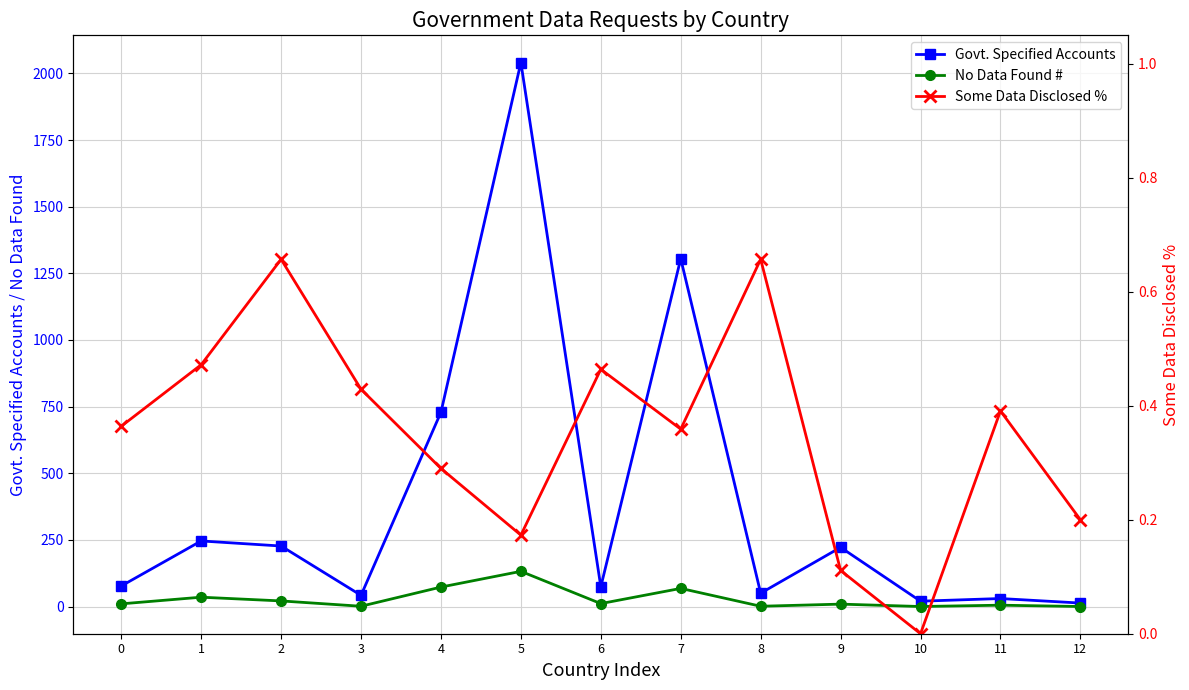

True or false: Some Data Disclosed % and Govt. Specified Accounts intersect in this chart.

False